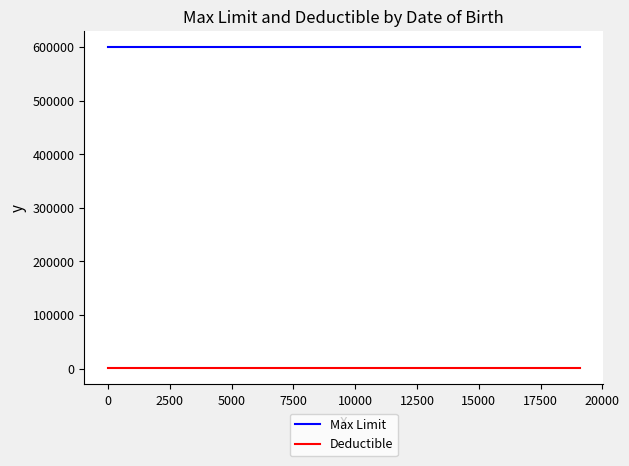

What is the highest value of the Max Limit series?

600000